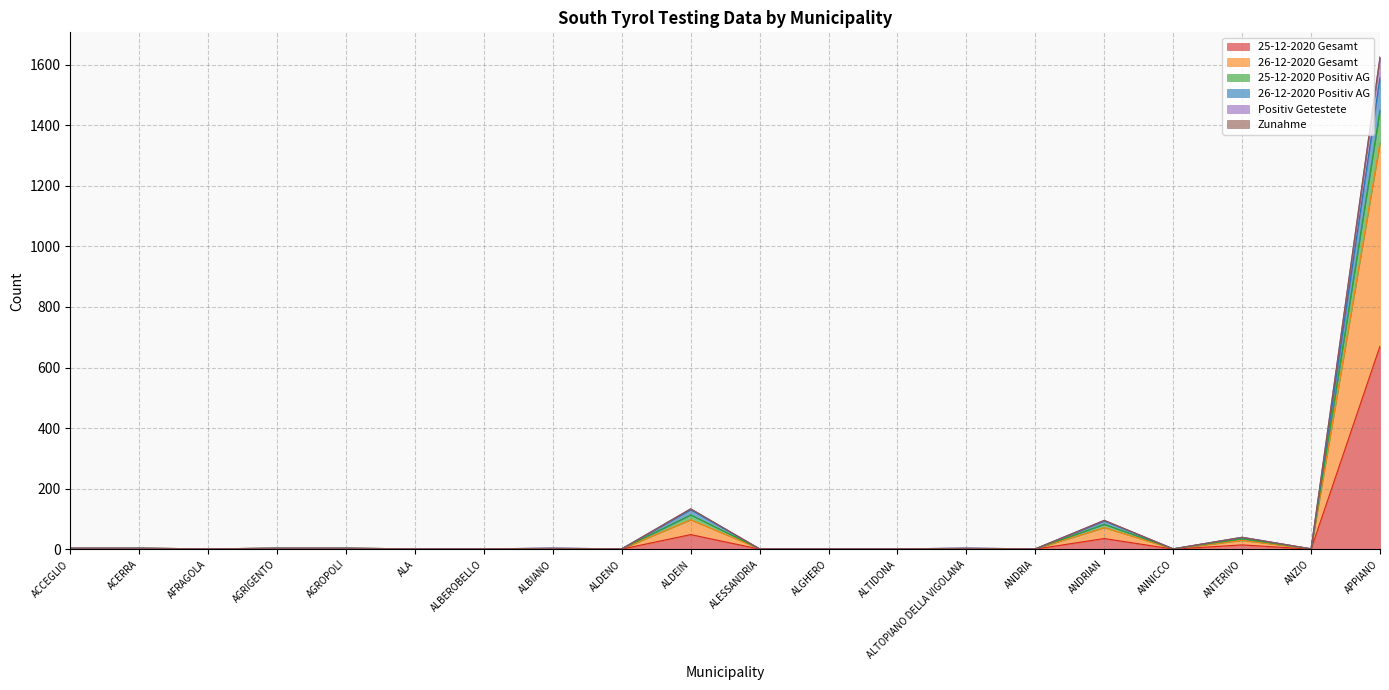

The value of 26-12-2020 Positiv AG at ANZIO is 1. True or false?

False